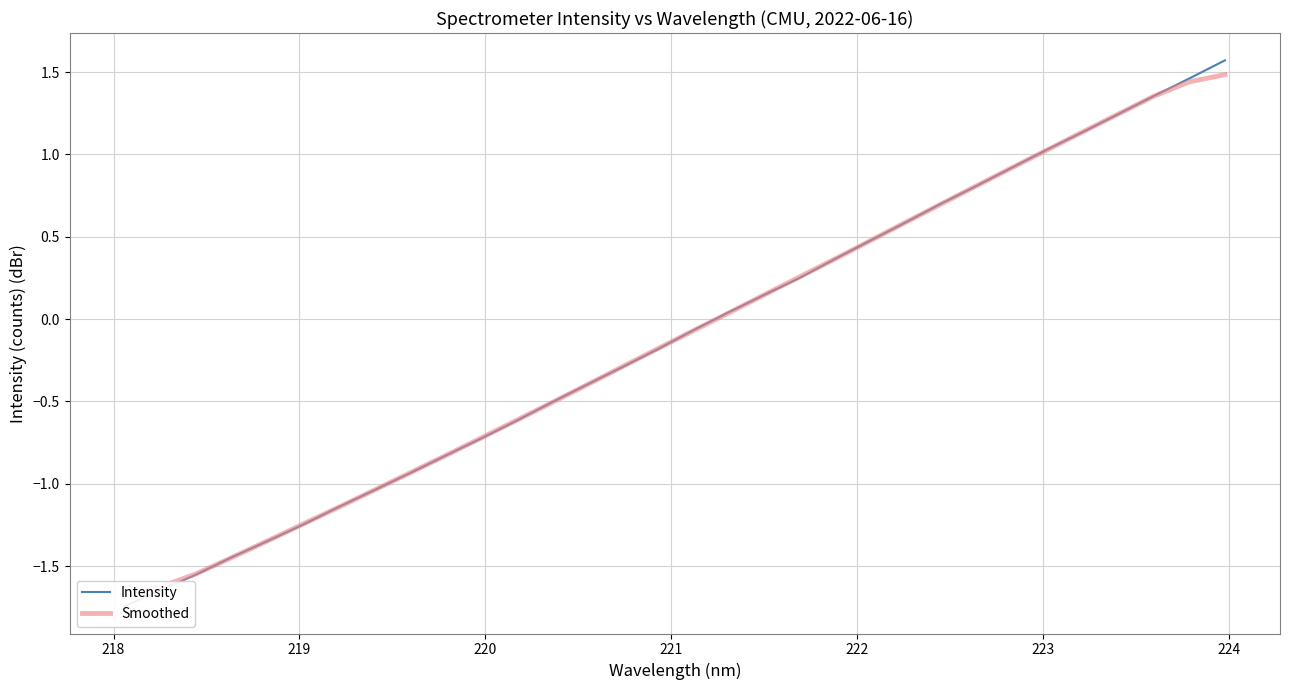

After their last crossing, which series has the higher values: Smoothed or Intensity?

Intensity